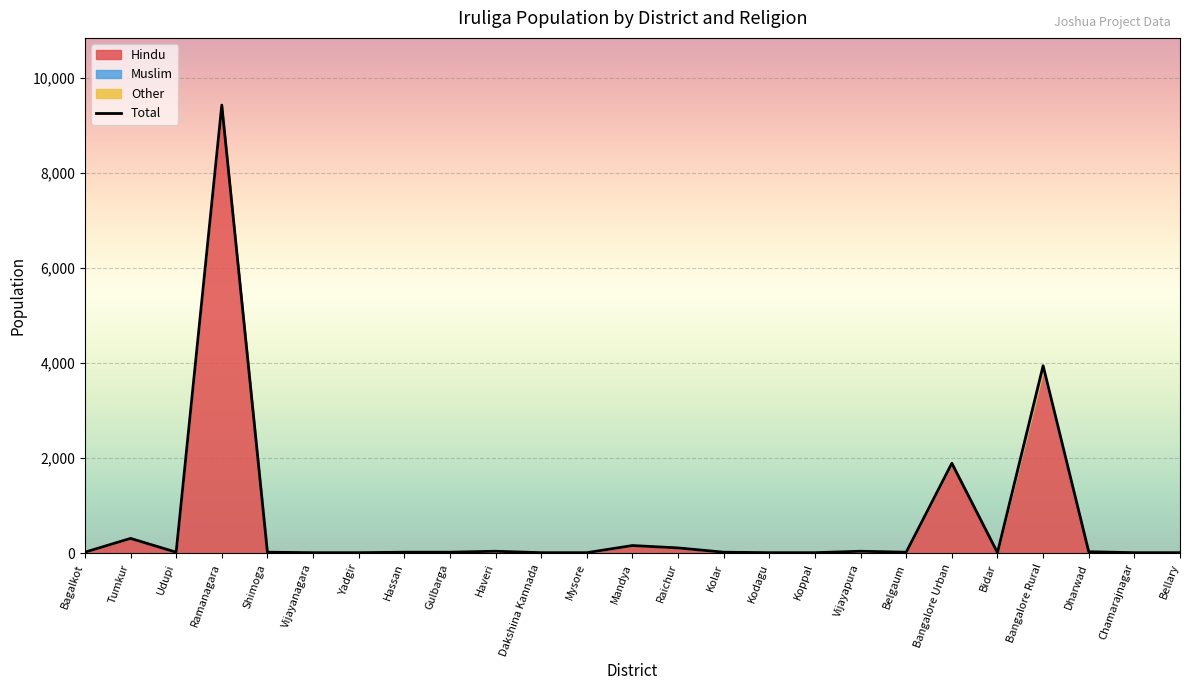

At which category is the sum across all series the highest?

Ramanagara